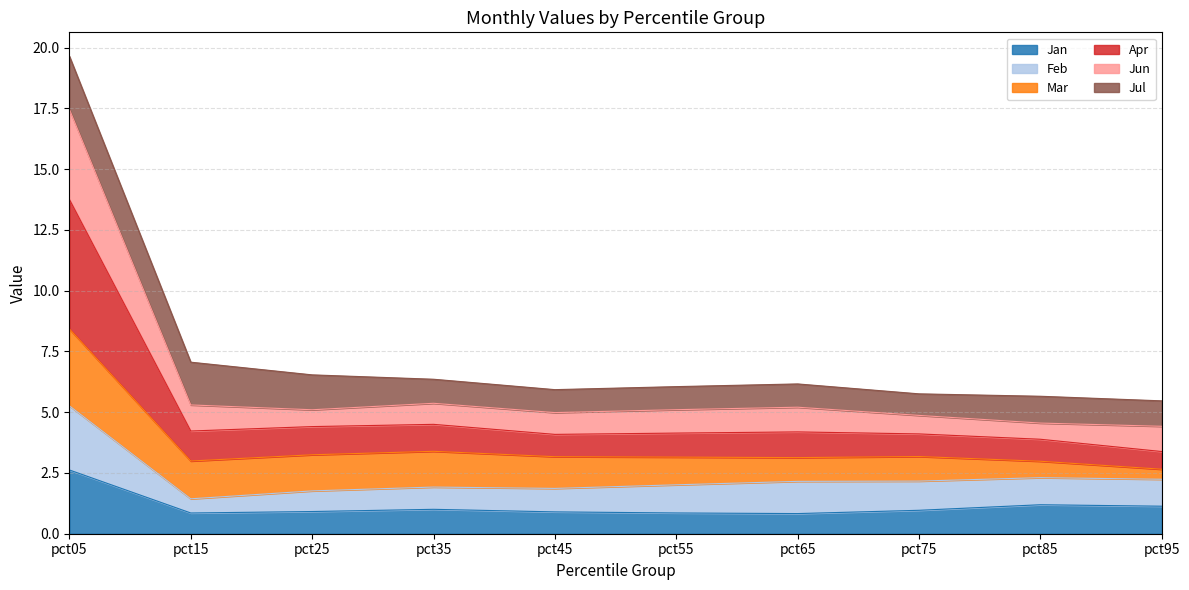

The value of Jan at pct85 is 1.2. True or false?

True